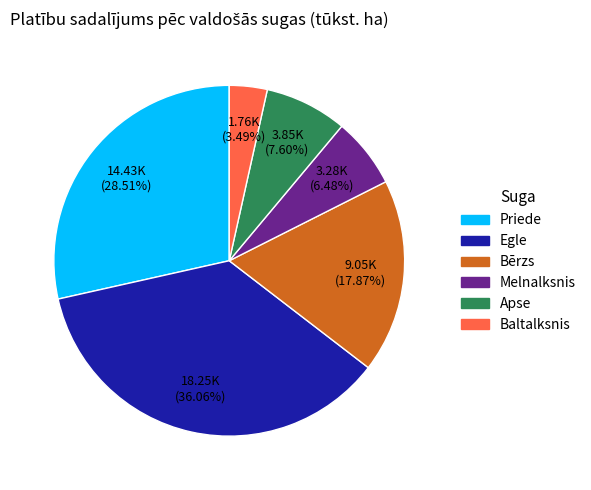

Does Apse represent more than half of the total?

No